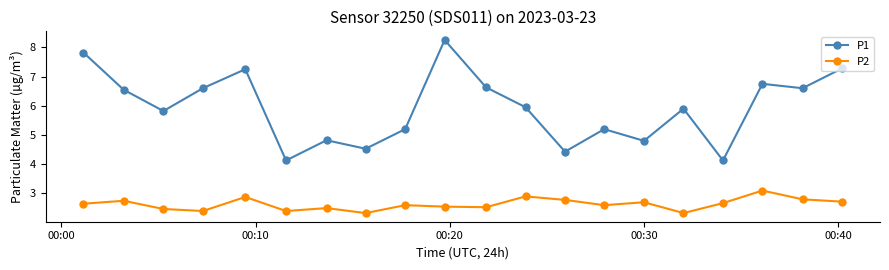

What is the average value of the P2 series?

2.6